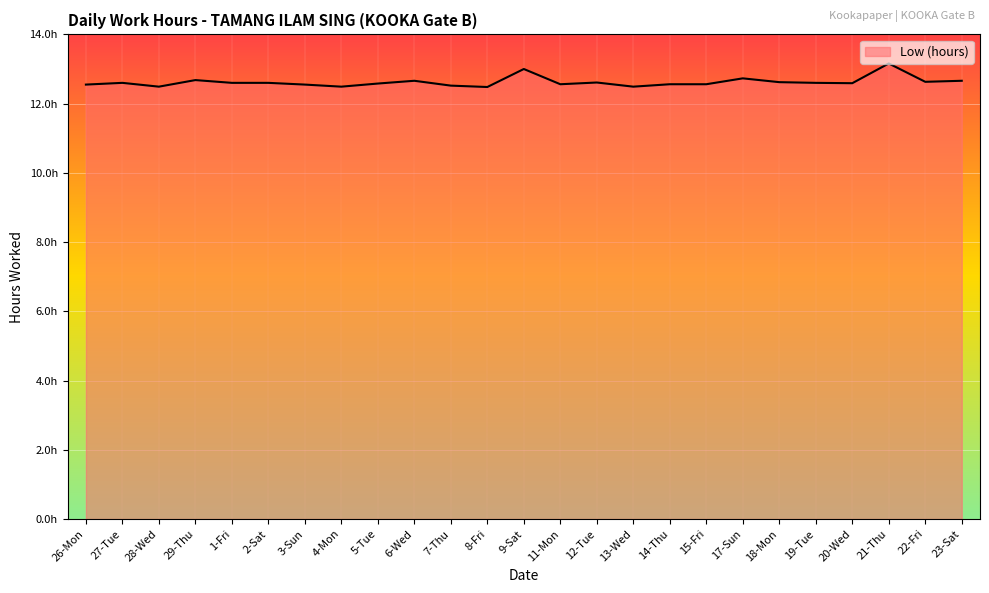

How many values are between 12 and 13?

24